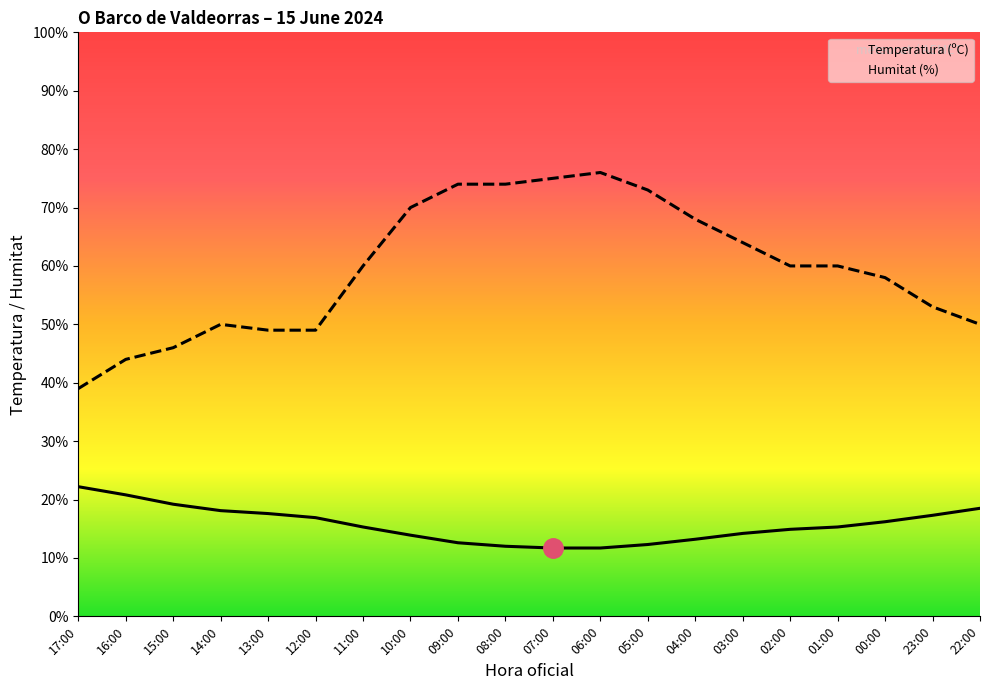

What is the label of the 15th point from the right?

12:00